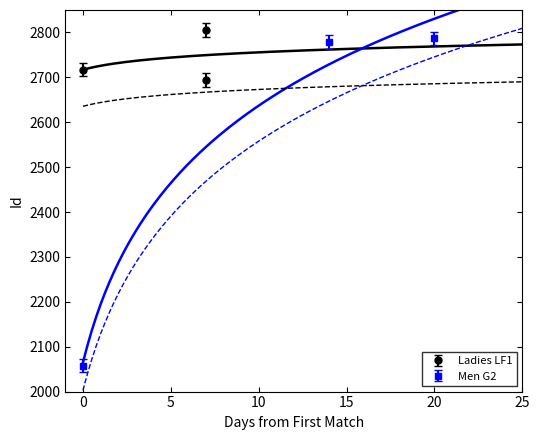

Which series has the largest total across all categories?

Ladies LF1